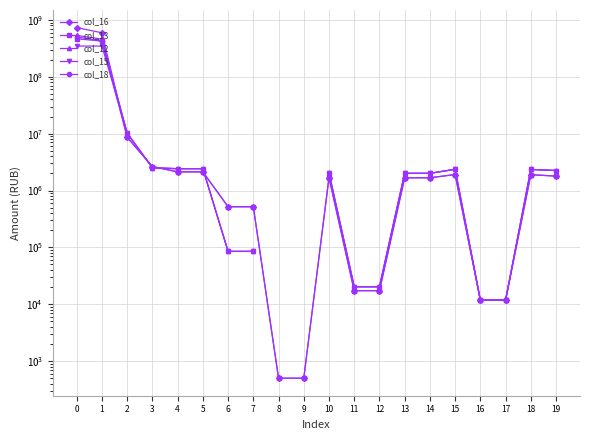

What is the total value across all series at 13?

9374143.9